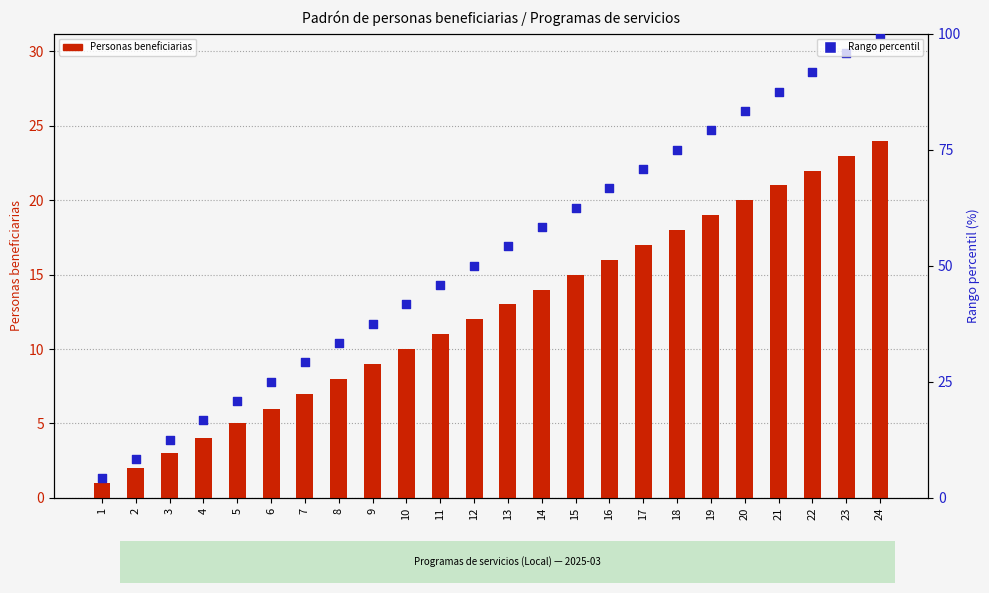

What is the total value across all series at 8?

41.3